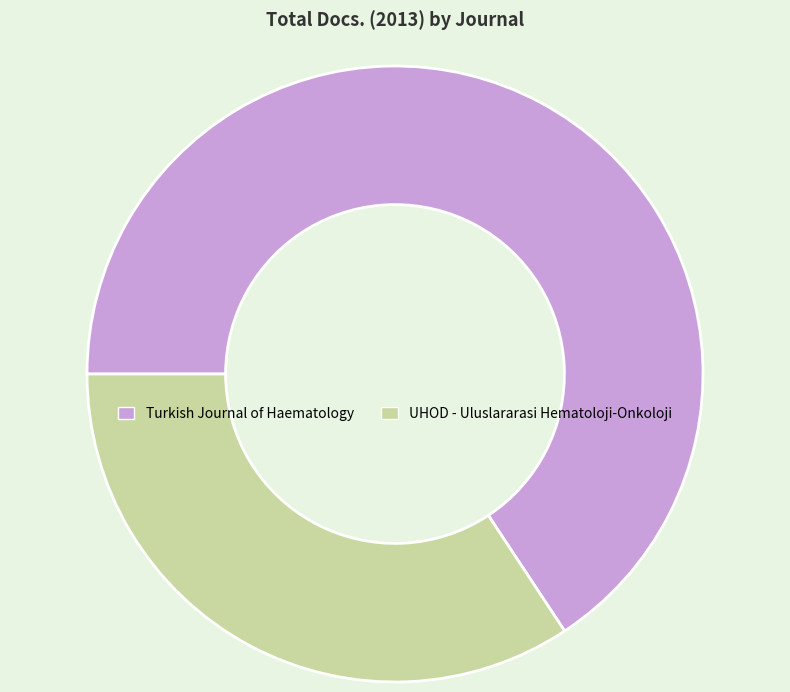

Is it true that Turkish Journal of Haematology is 66% of the pie?

True